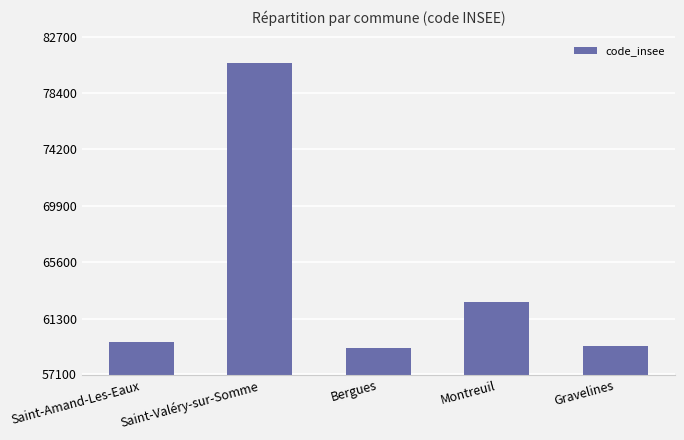

How many series are shown in this chart?

1